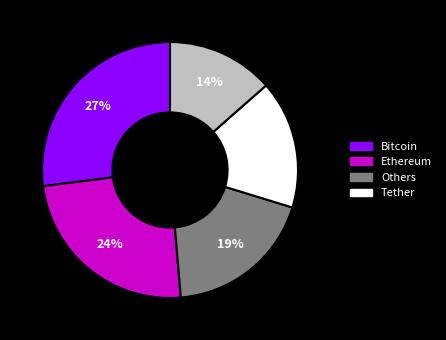

To the nearest percent, what is the average slice percentage?

20%